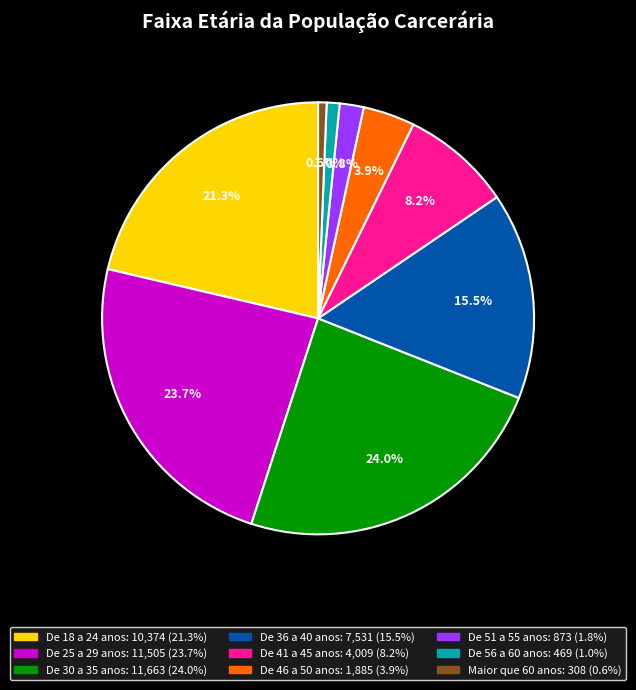

Combined, do De 36 a 40 anos and De 25 a 29 anos account for over 50%?

No